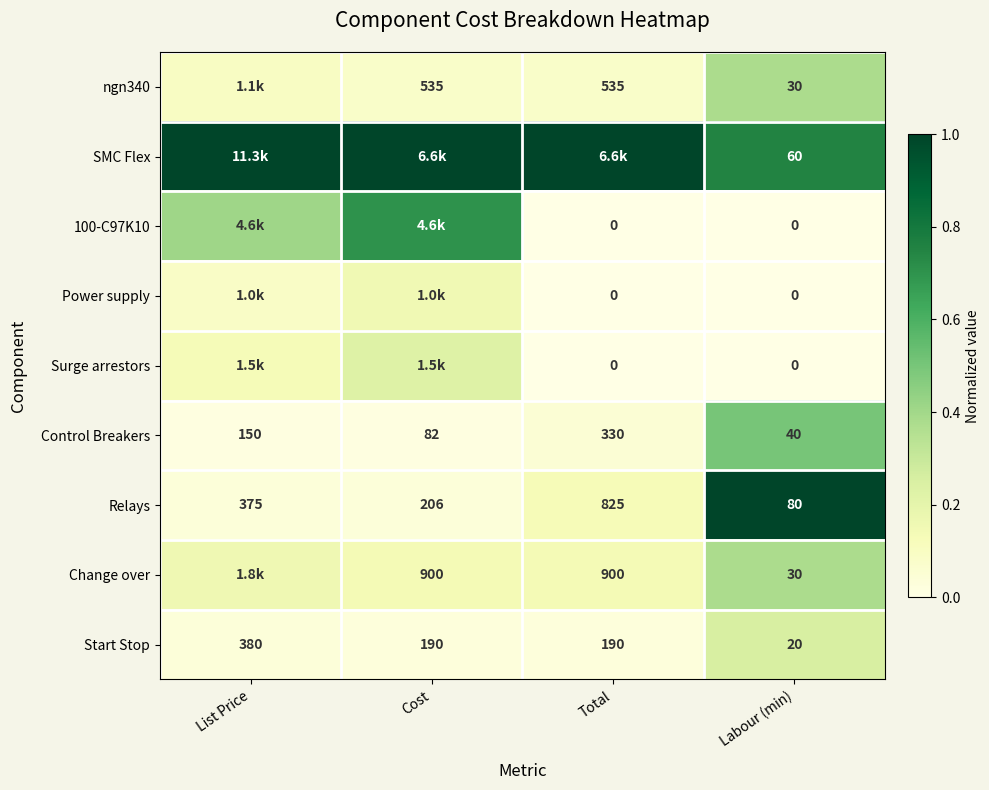

At which label does Start Stop reach its peak?

List Price